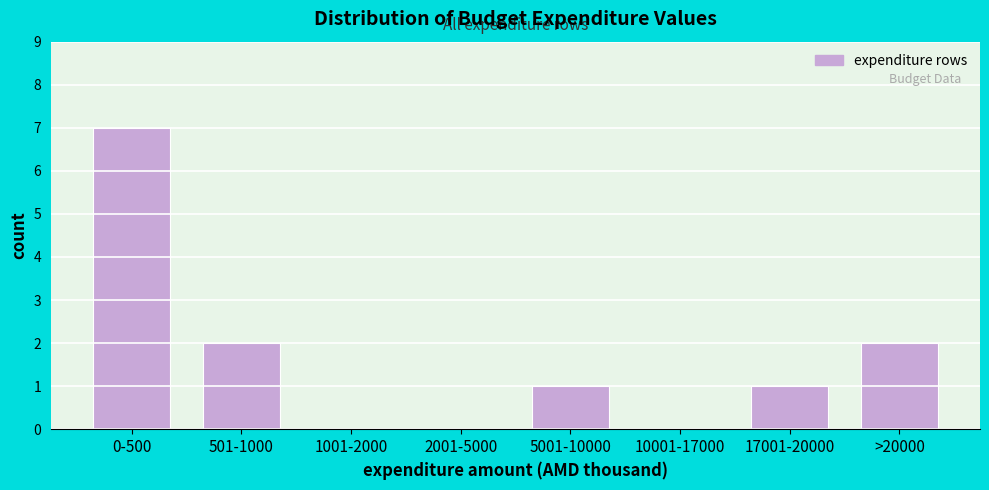

Reading left to right, transcribe all the data shown in this chart.

0-500=7	501-1000=2	1001-2000=0	2001-5000=0	5001-10000=1	10001-17000=0	17001-20000=1	>20000=2